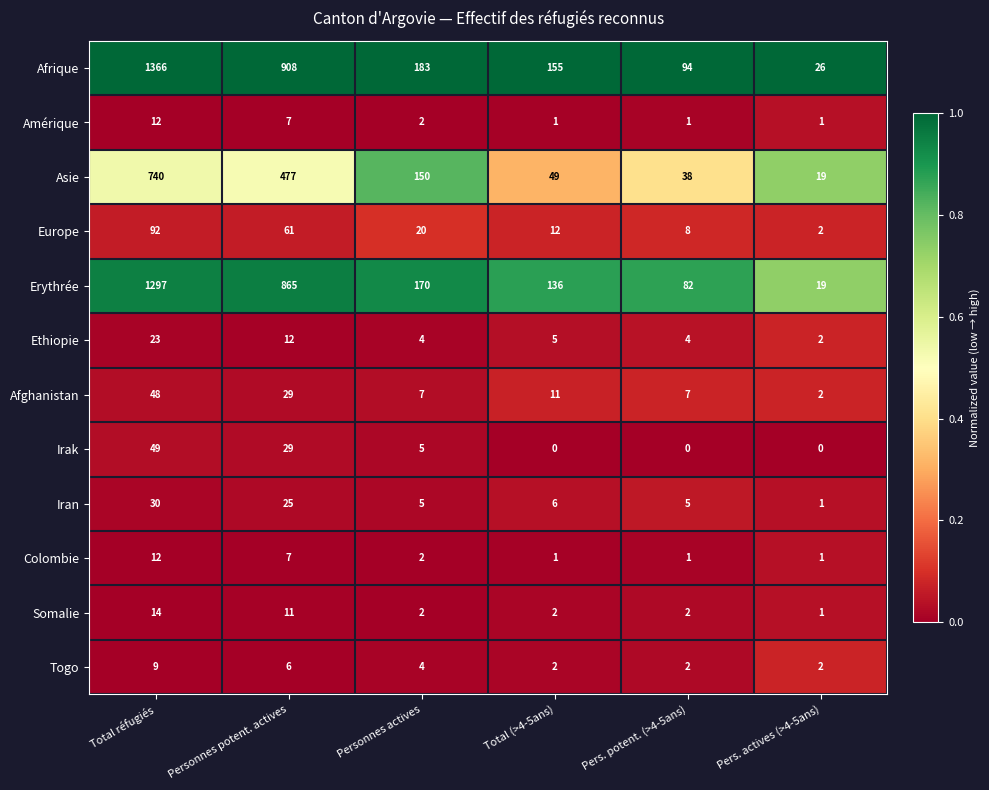

Between Total réfugiés and Total (>4-5ans), which series saw the biggest shift?

Afrique